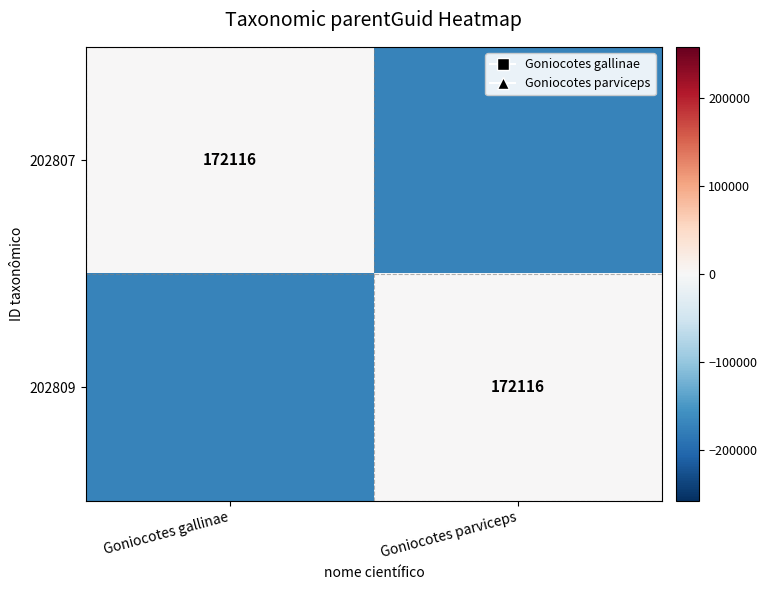

Which category has the highest value across all series?

Goniocotes gallinae